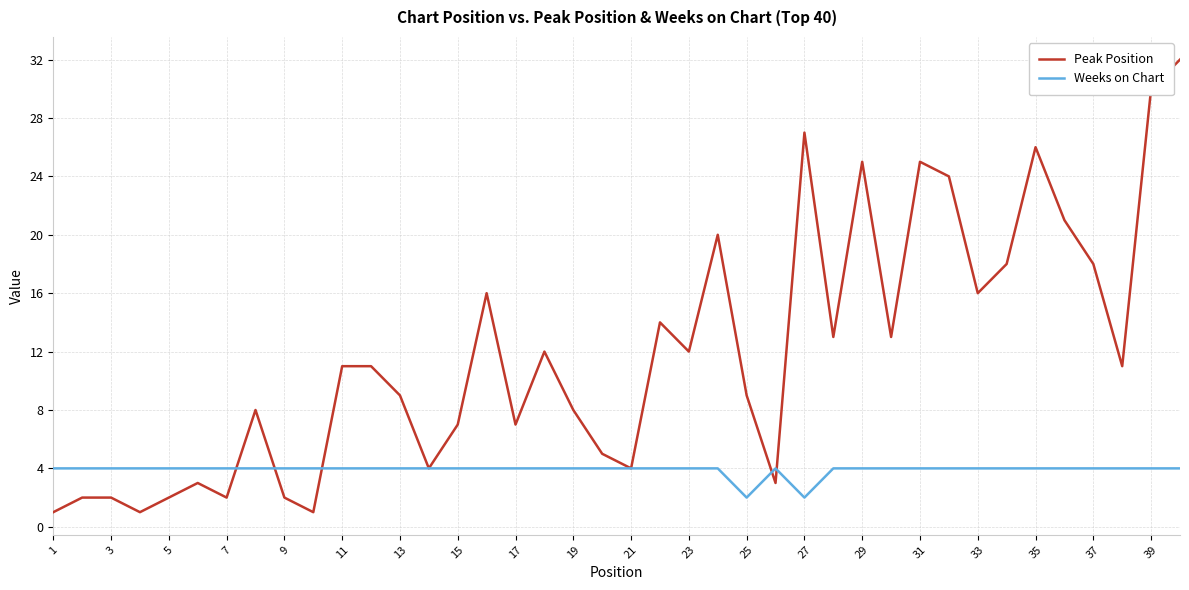

List the series in order of their peak value, highest first.

Peak Position, Weeks on Chart